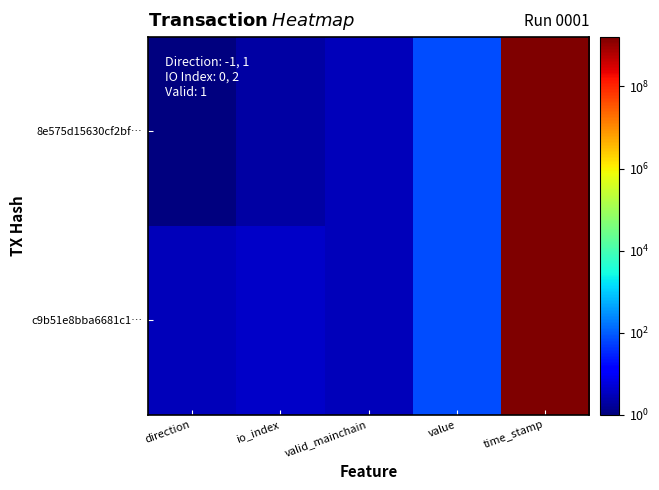

Rank the series by their average value, from highest to lowest.

8e575d15630cf2bf…, c9b51e8bba6681c1…